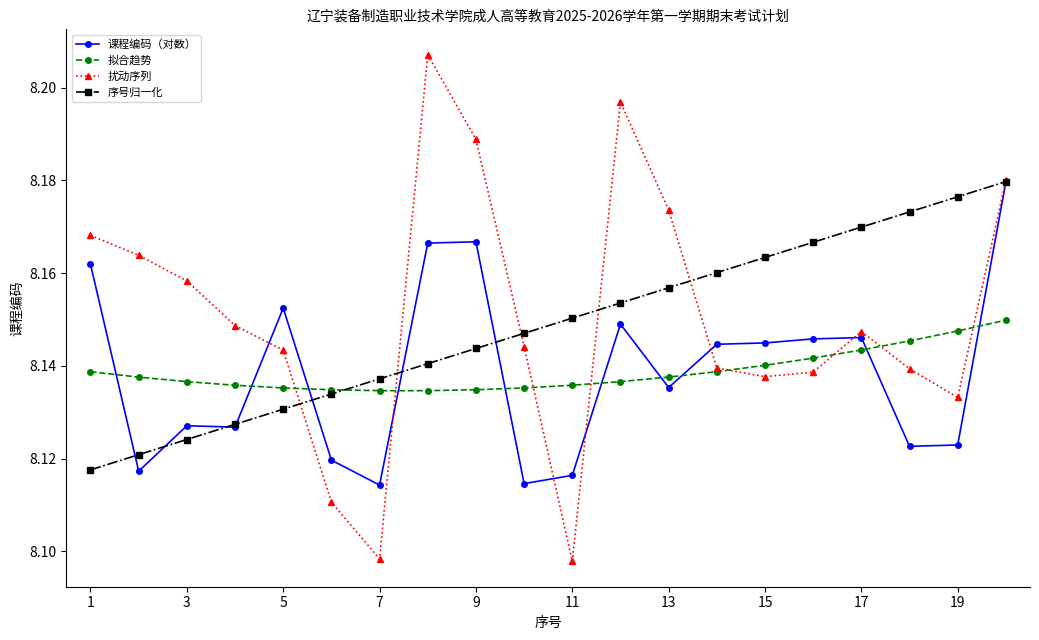

What are all the series names shown in the legend?

课程编码（对数）, 拟合趋势, 扰动序列, 序号归一化